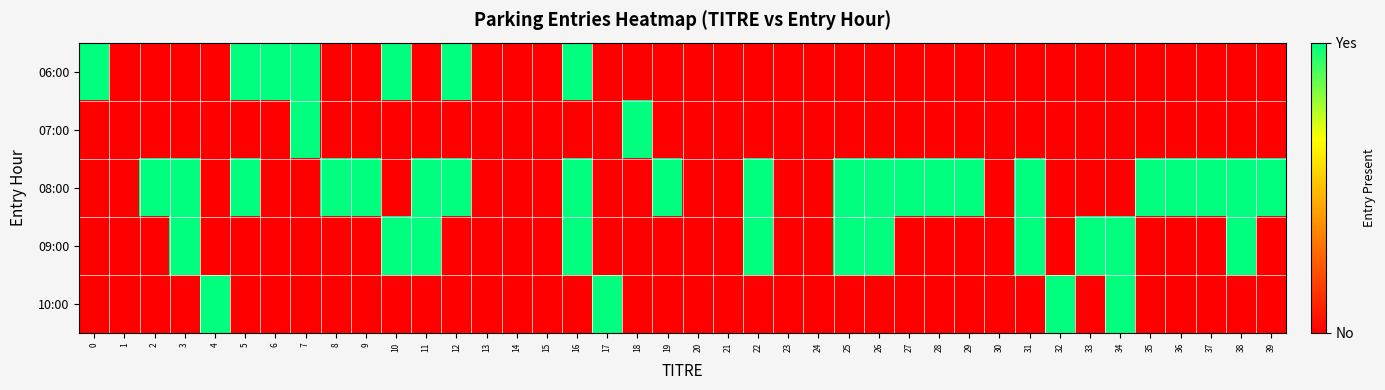

Reading left to right, transcribe all the data shown in this chart.

06:00: 0=1	1=0	2=0	3=0	4=0	5=1	6=1	7=1	8=0	9=0	10=1	11=0	12=1	13=0	14=0	15=0	16=1	17=0	18=0	19=0	20=0	21=0	22=0	23=0	24=0	25=0	26=0	27=0	28=0	29=0	30=0	31=0	32=0	33=0	34=0	35=0	36=0	37=0	38=0	39=0
07:00: 0=0	1=0	2=0	3=0	4=0	5=0	6=0	7=1	8=0	9=0	10=0	11=0	12=0	13=0	14=0	15=0	16=0	17=0	18=1	19=0	20=0	21=0	22=0	23=0	24=0	25=0	26=0	27=0	28=0	29=0	30=0	31=0	32=0	33=0	34=0	35=0	36=0	37=0	38=0	39=0
08:00: 0=0	1=0	2=1	3=1	4=0	5=1	6=0	7=0	8=1	9=1	10=0	11=1	12=1	13=0	14=0	15=0	16=1	17=0	18=0	19=1	20=0	21=0	22=1	23=0	24=0	25=1	26=1	27=1	28=1	29=1	30=0	31=1	32=0	33=0	34=0	35=1	36=1	37=1	38=1	39=1
09:00: 0=0	1=0	2=0	3=1	4=0	5=0	6=0	7=0	8=0	9=0	10=1	11=1	12=0	13=0	14=0	15=0	16=1	17=0	18=0	19=0	20=0	21=0	22=1	23=0	24=0	25=1	26=1	27=0	28=0	29=0	30=0	31=1	32=0	33=1	34=1	35=0	36=0	37=0	38=1	39=0
10:00: 0=0	1=0	2=0	3=0	4=1	5=0	6=0	7=0	8=0	9=0	10=0	11=0	12=0	13=0	14=0	15=0	16=0	17=1	18=0	19=0	20=0	21=0	22=0	23=0	24=0	25=0	26=0	27=0	28=0	29=0	30=0	31=0	32=1	33=0	34=1	35=0	36=0	37=0	38=0	39=0